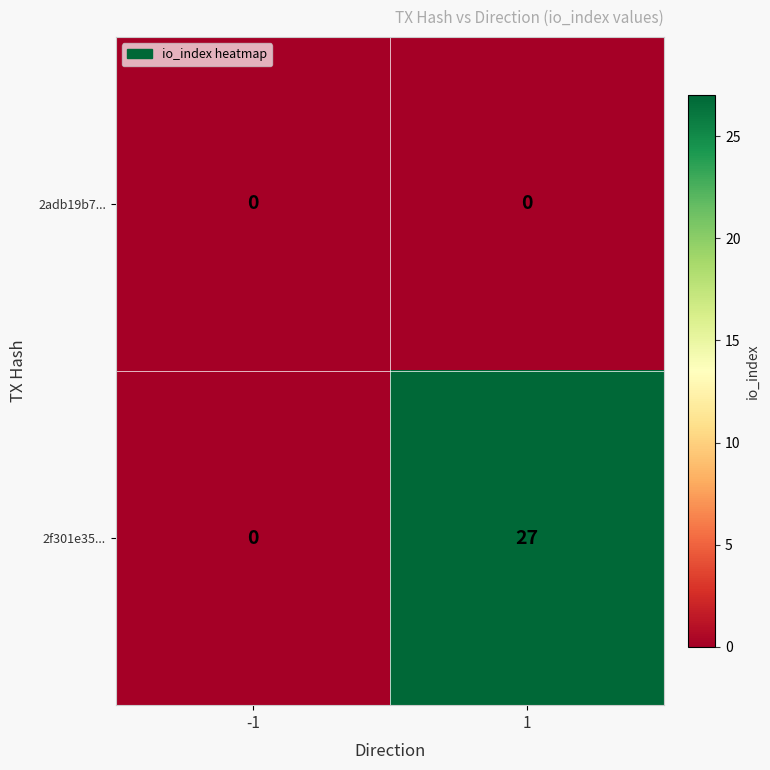

At which category does the chart reach its peak across all series?

1